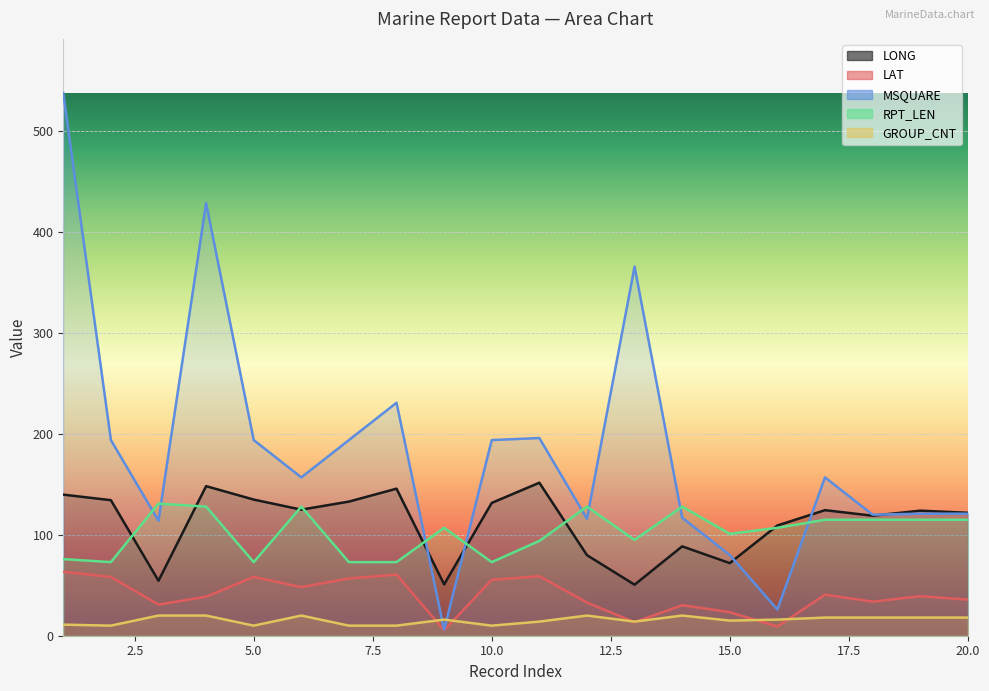

Reading right to left, list all the values displayed in this chart.

LONG: 20=121.9	19=124.0	18=119.0	17=124.5	16=109.3	15=72.0	14=88.6	13=50.6	12=79.9	11=151.7	10=131.7	9=50.9	8=145.8	7=133.0	6=125.0	5=135.0	4=148.3	3=54.5	2=134.4	1=139.9
LAT: 20=35.8	19=39.2	18=33.8	17=40.7	16=9.2	15=23.3	14=30.3	13=13.4	12=32.9	11=59.0	10=55.4	9=5.4	8=60.6	7=56.8	6=48.2	5=58.3	4=38.7	3=30.9	2=58.3	1=63.4
MSQUARE: 20=121.0	19=121.0	18=120.0	17=157.0	16=26.0	15=80.0	14=117.0	13=366.0	12=116.0	11=196.0	10=194.0	9=6.0	8=231.0	7=194.0	6=157.0	5=194.0	4=429.0	3=114.0	2=194.0	1=538.0
RPT_LEN: 20=115.0	19=115.0	18=115.0	17=115.0	16=107.0	15=101.0	14=128.0	13=95.0	12=128.0	11=94.0	10=73.0	9=107.0	8=73.0	7=73.0	6=128.0	5=73.0	4=128.0	3=131.0	2=73.0	1=76.0
GROUP_CNT: 20=18.0	19=18.0	18=18.0	17=18.0	16=16.0	15=15.0	14=20.0	13=14.0	12=20.0	11=14.0	10=10.0	9=16.0	8=10.0	7=10.0	6=20.0	5=10.0	4=20.0	3=20.0	2=10.0	1=11.0